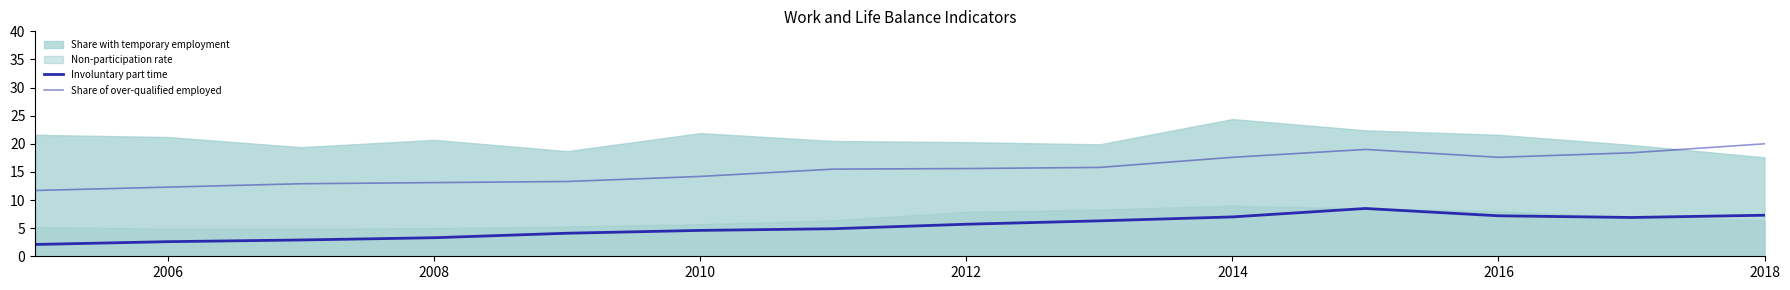

True or false: Share of over-qualified employed and Involuntary part time intersect in this chart.

False